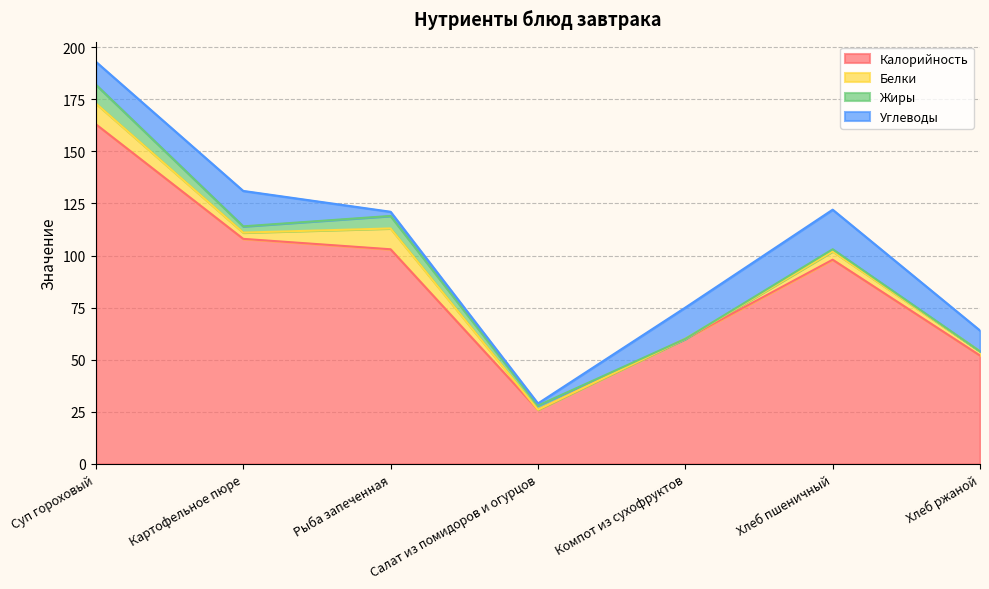

What is the sum of all Калорийность values?

610